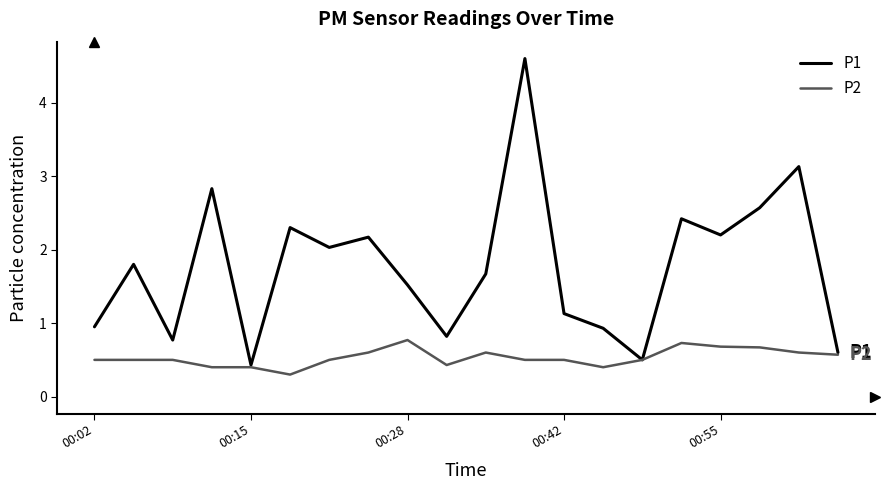

What are all the series names shown in the legend?

P1, P2